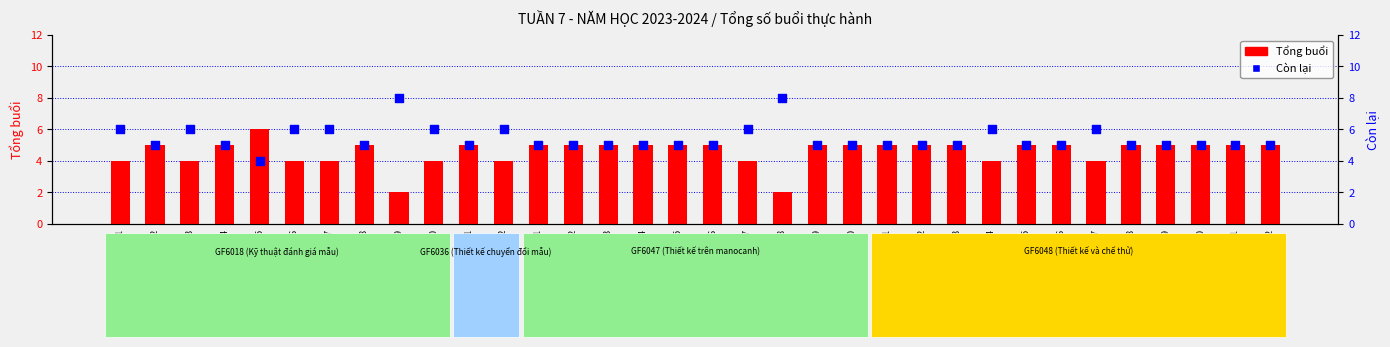

Which series has the widest spread of Y values?

Tổng buổi